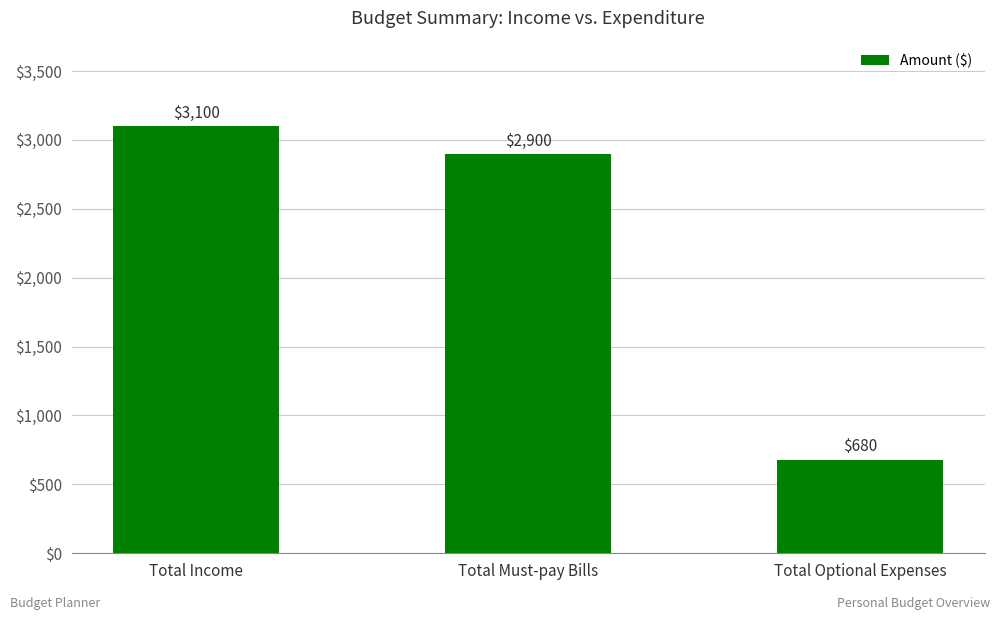

Reading right to left, what are all the values shown in this chart?

Total Optional Expenses=680	Total Must-pay Bills=2900	Total Income=3100